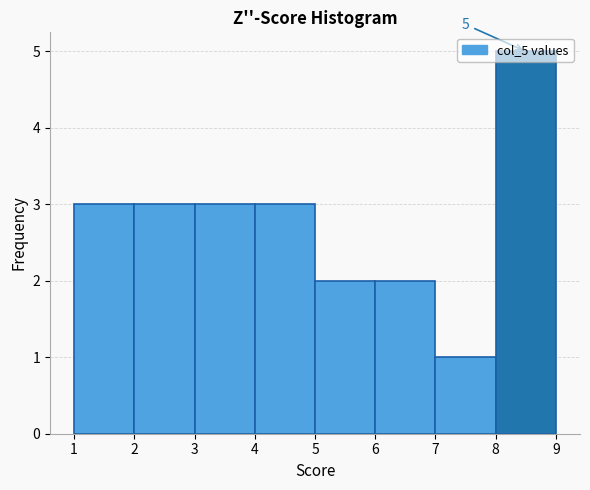

Over which range of the x-axis is the bar tallest?

8 to 9